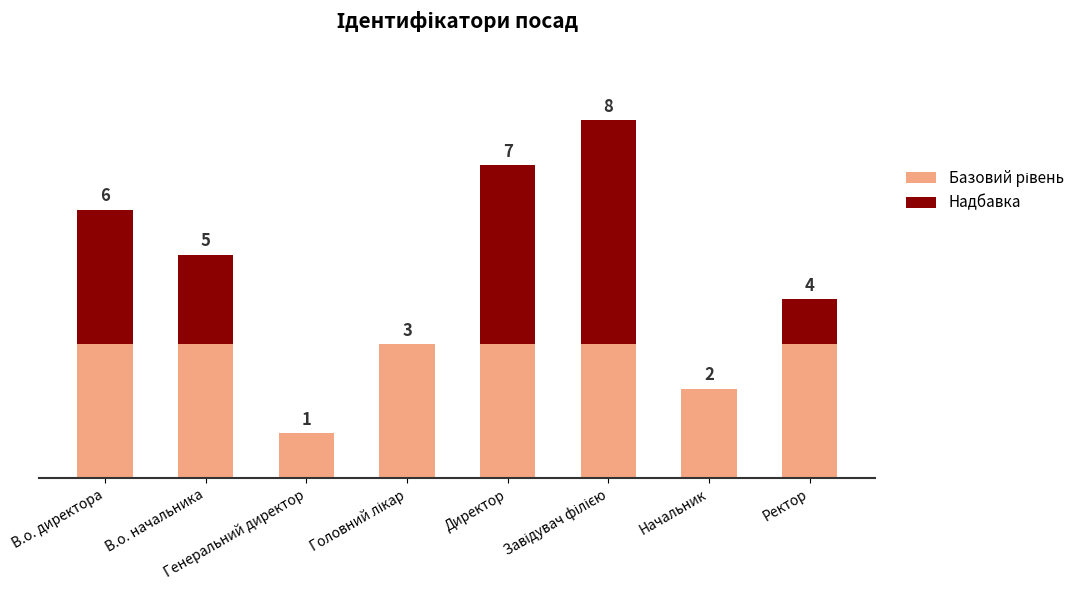

Rank the series by their maximum value, from highest to lowest.

Надбавка, Базовий рівень